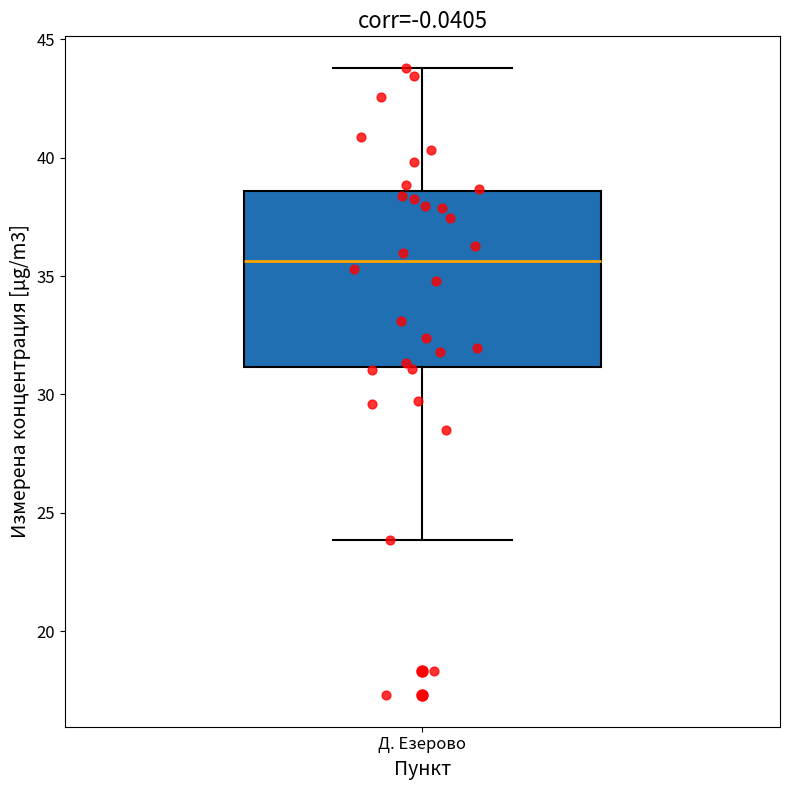

Transcribe this box plot: give where the median line is, the range the box spans, and where the two whiskers end, as read against the y-axis. The values are not printed on the chart, so give them approximately, as read against the axis.

median 35.5, box 31.0 to 38.5, whiskers 24.0 to 44.0